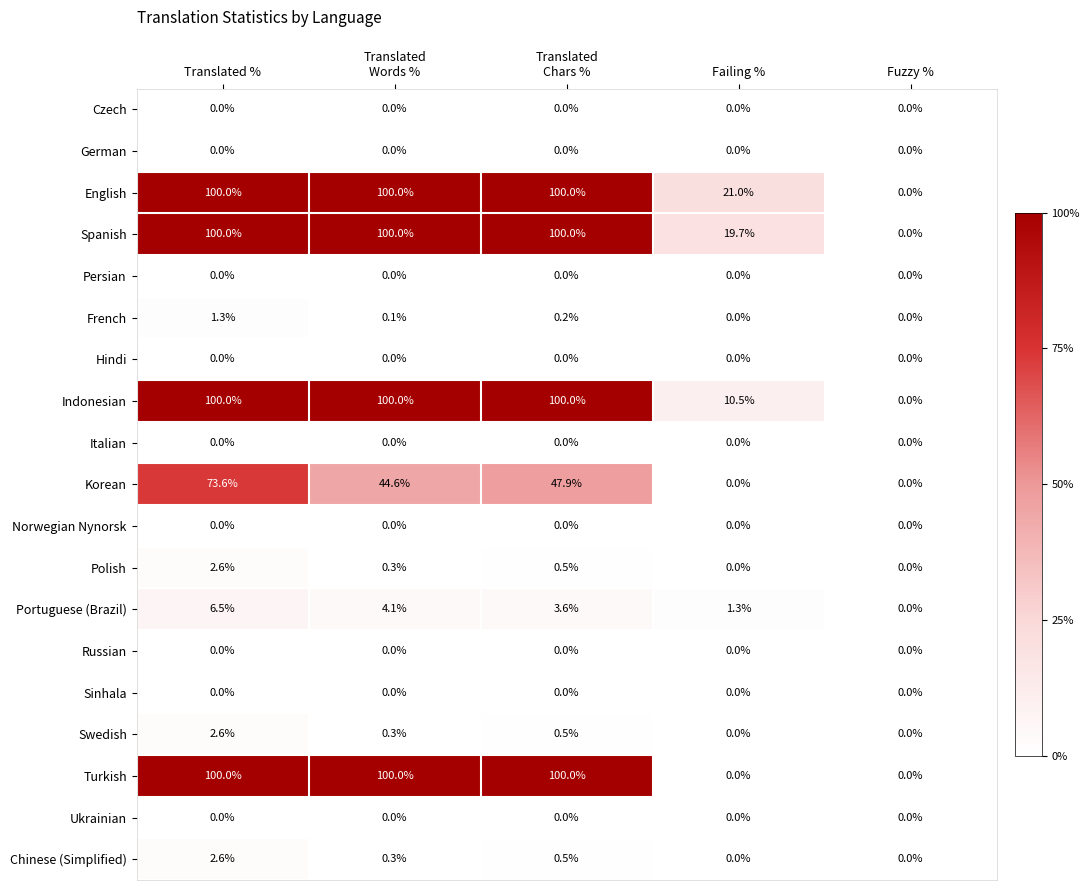

At how many categories does at least one series exceed 24?

3